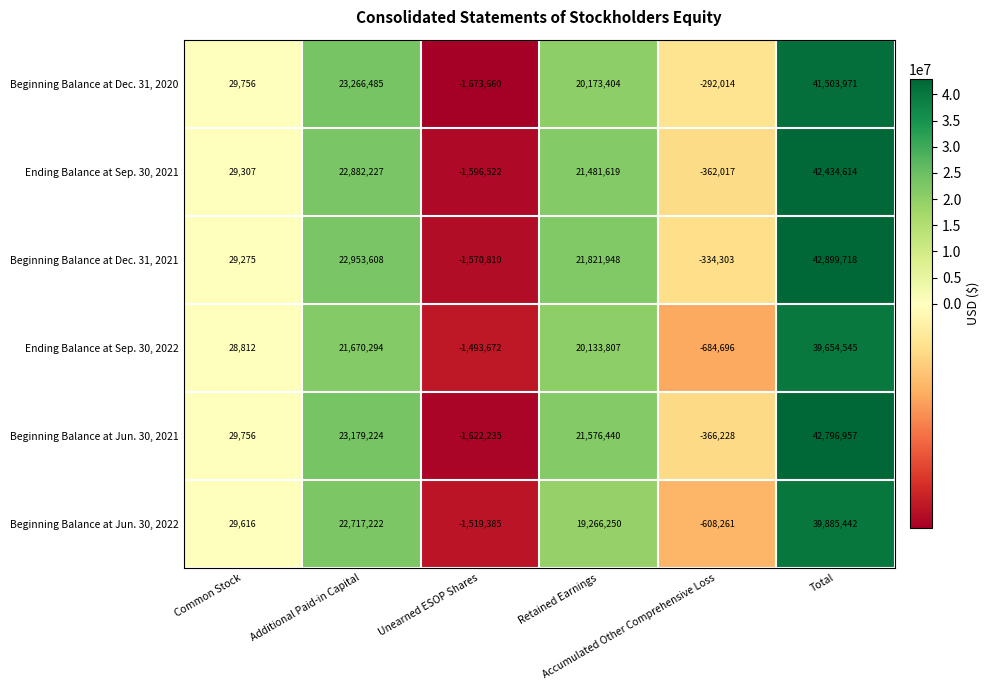

What is the sum of all Beginning Balance at Jun. 30, 2021 values?

85593914